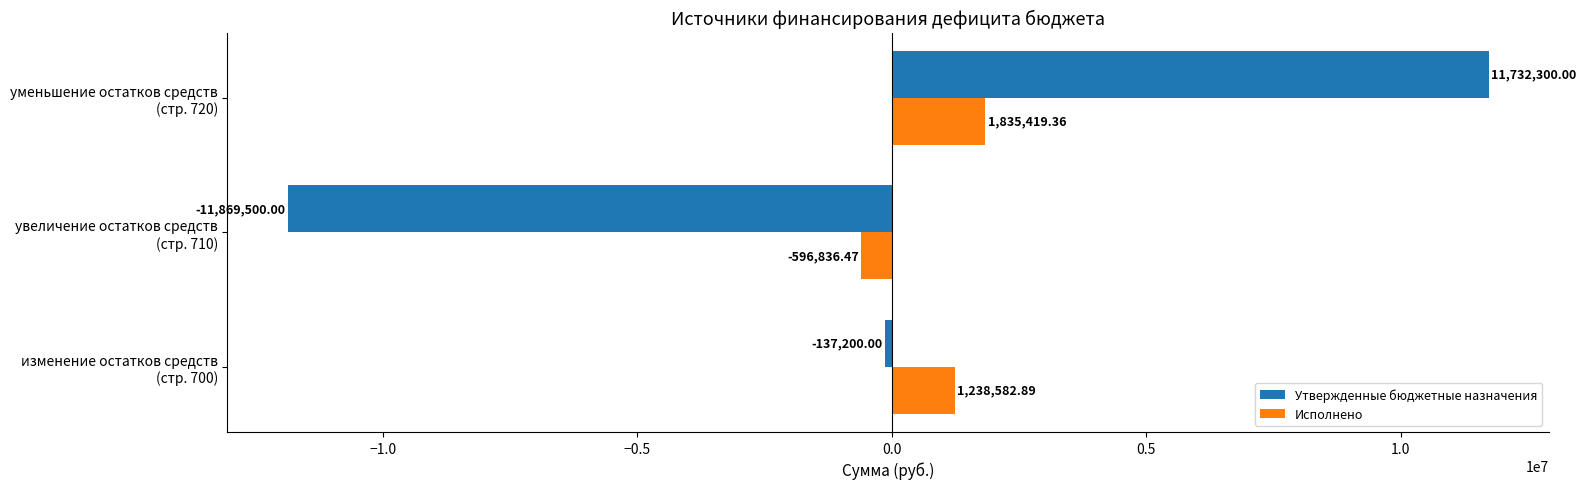

Which series has the largest total across all categories?

Исполнено